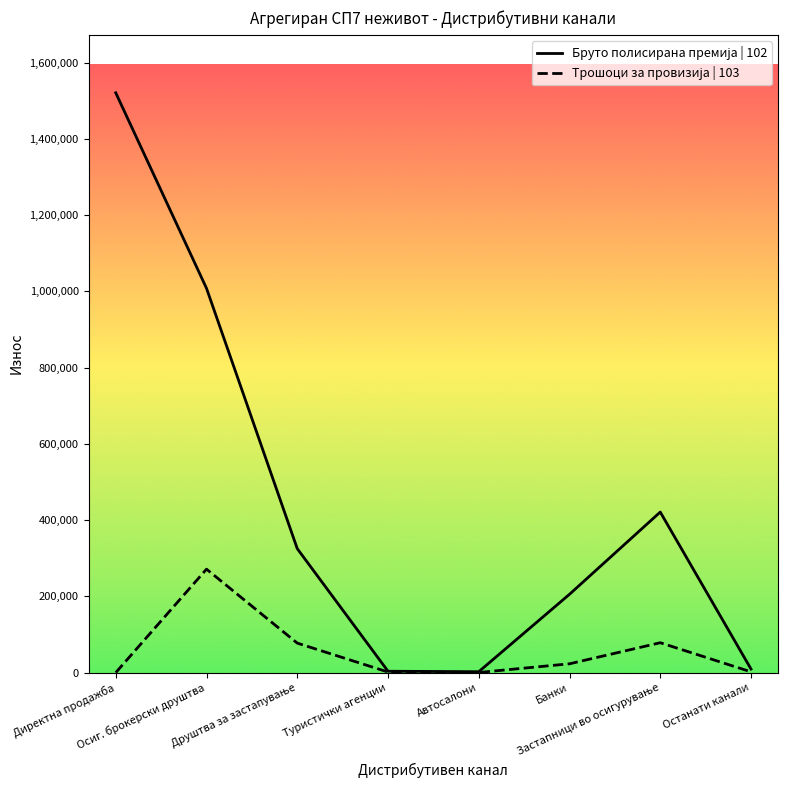

What is the greatest value displayed?

1521097.4